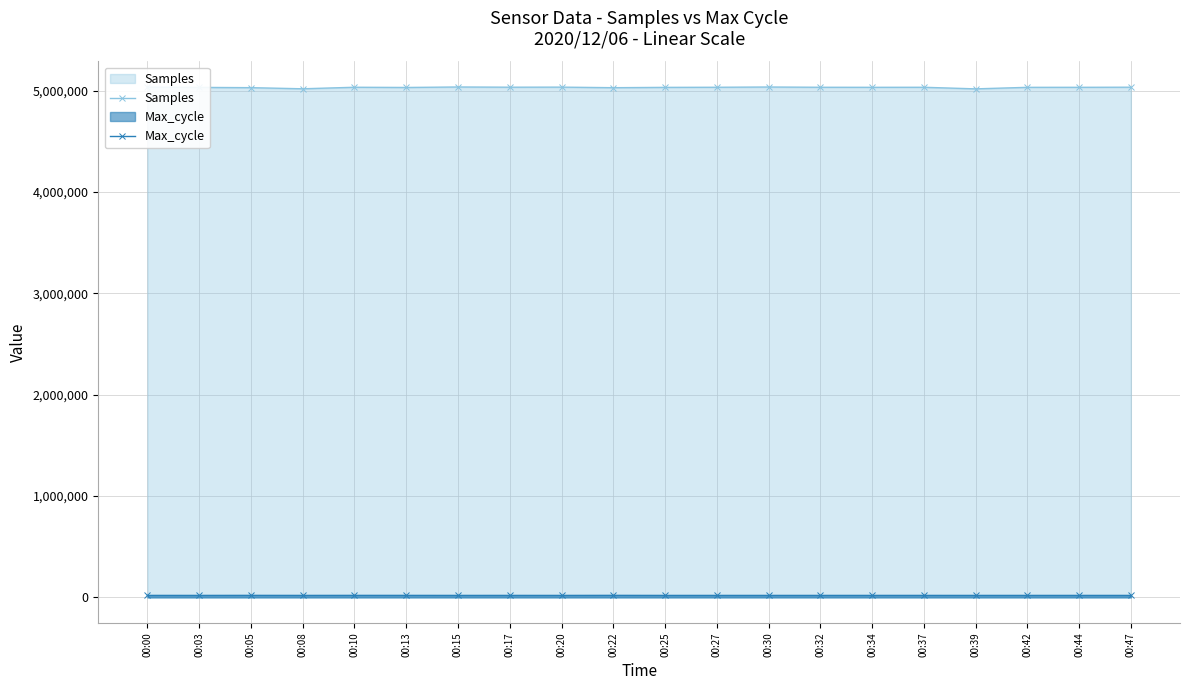

Between 00:00 and 00:47, which series saw the biggest shift?

Samples